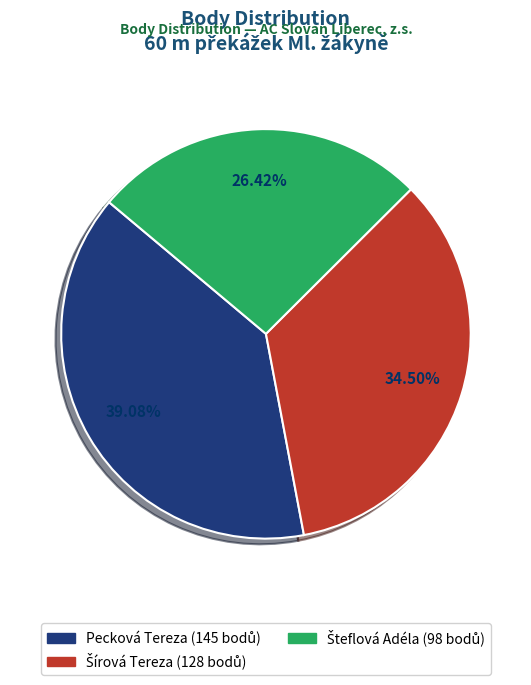

Does any single category account for the majority?

No